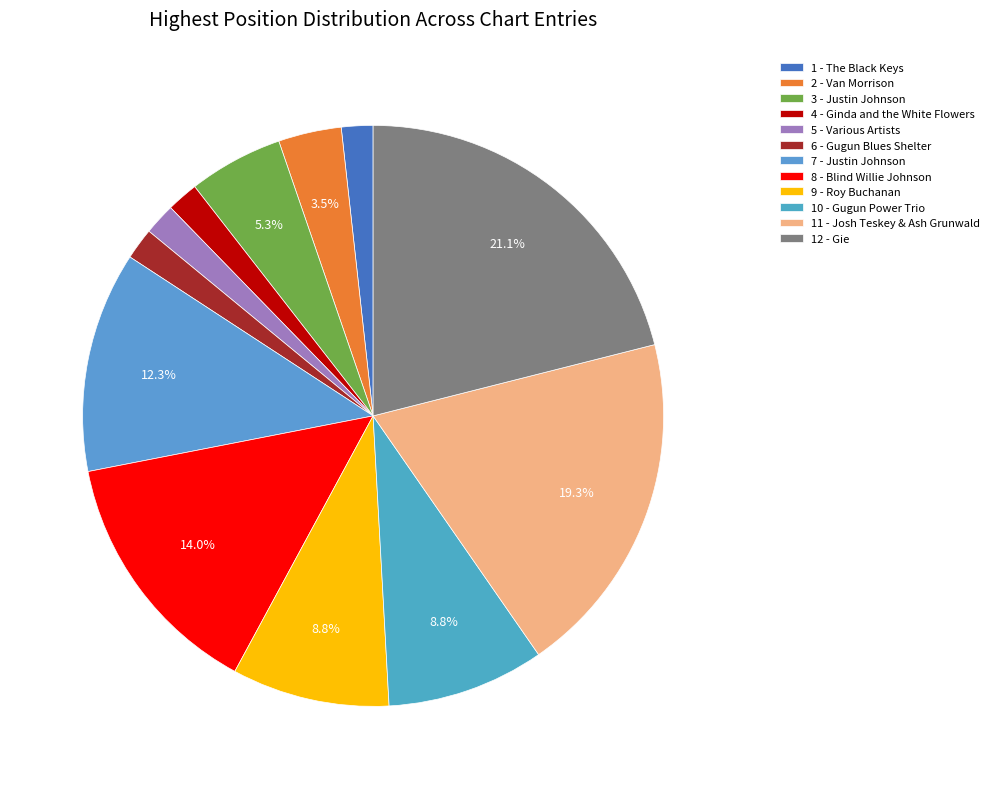

To the nearest percent, what percentage of the pie is 2 - Van Morrison?

4%